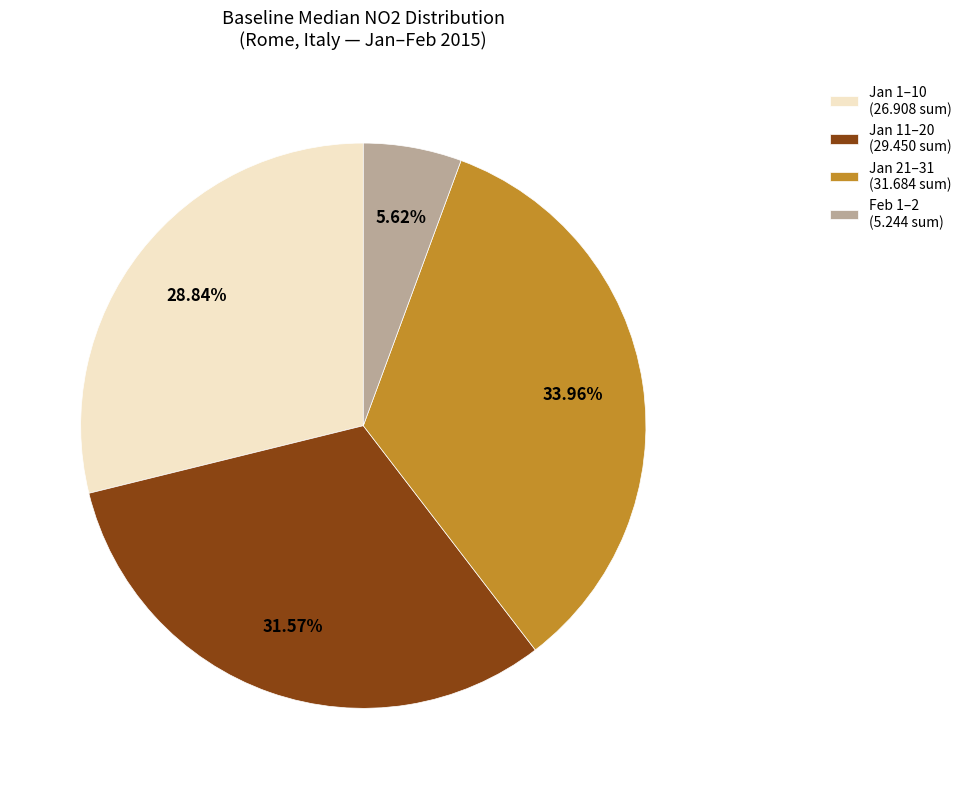

Between Feb 1–2 (5.244 sum) and Jan 11–20 (29.450 sum), which is larger?

Jan 11–20 (29.450 sum)